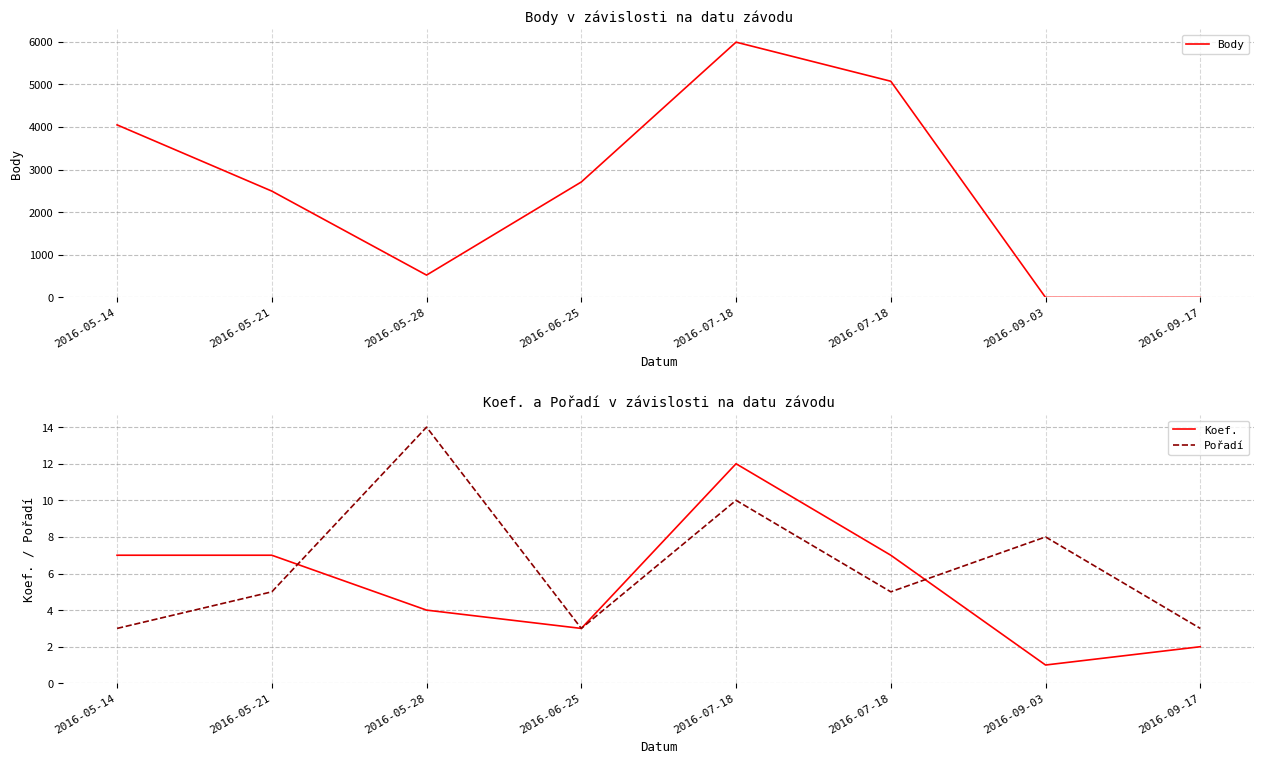

What is the total value across all series at 2016-05-21?

2506